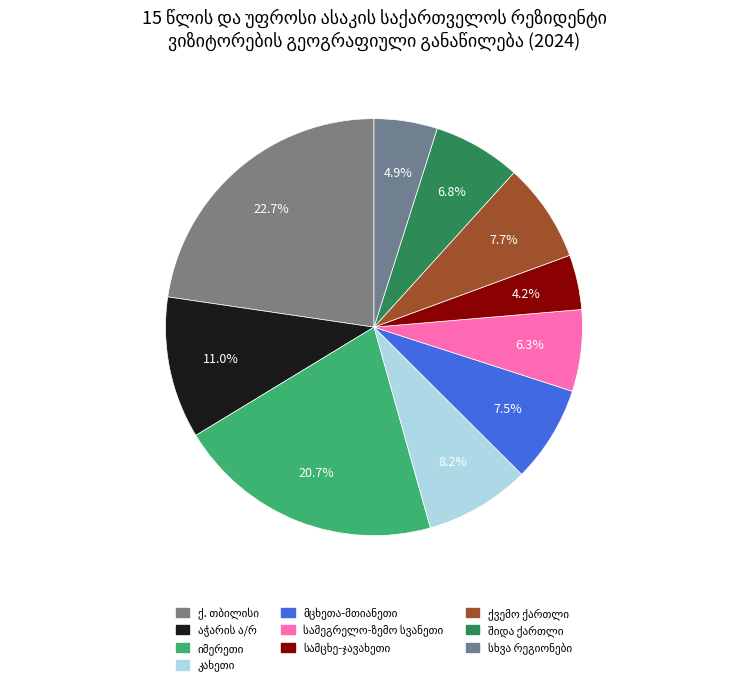

To the nearest percent, what is the difference between the მცხეთა-მთიანეთი and ქ. თბილისი slice percentages?

15%